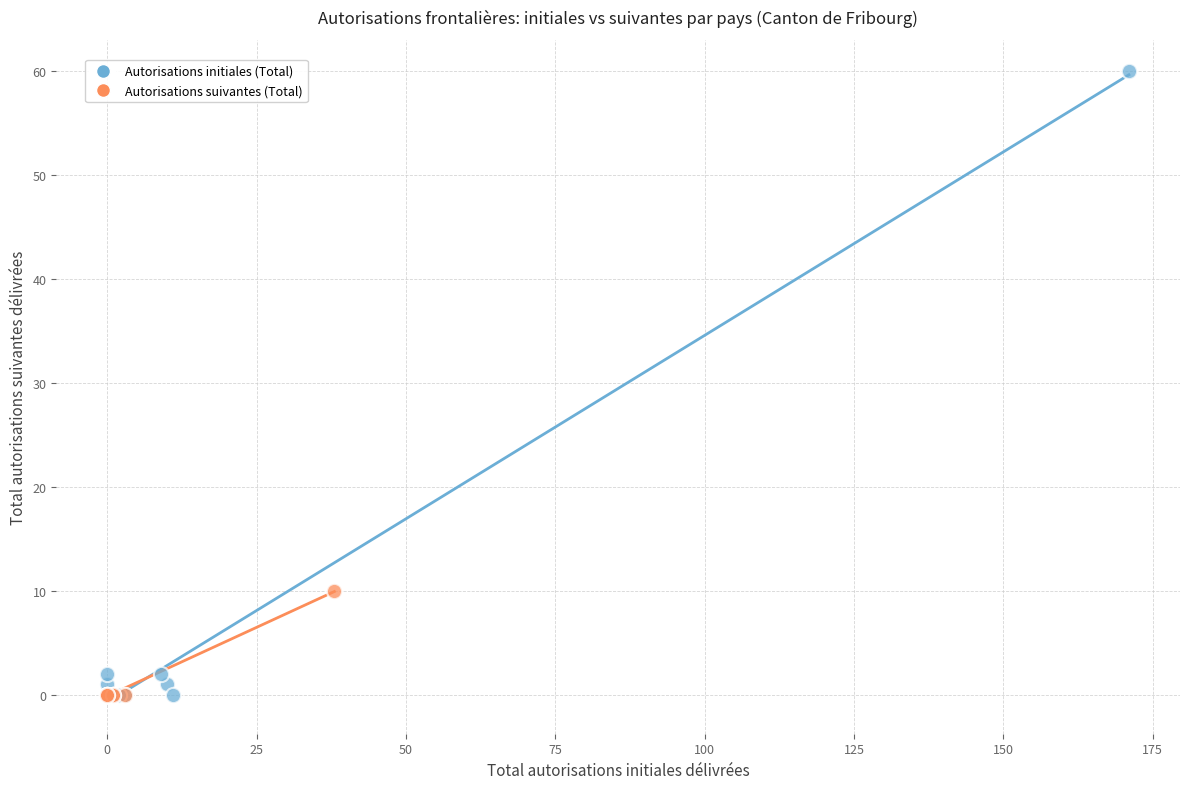

What are all the series names shown in the legend?

Autorisations initiales (Total), Autorisations suivantes (Total)